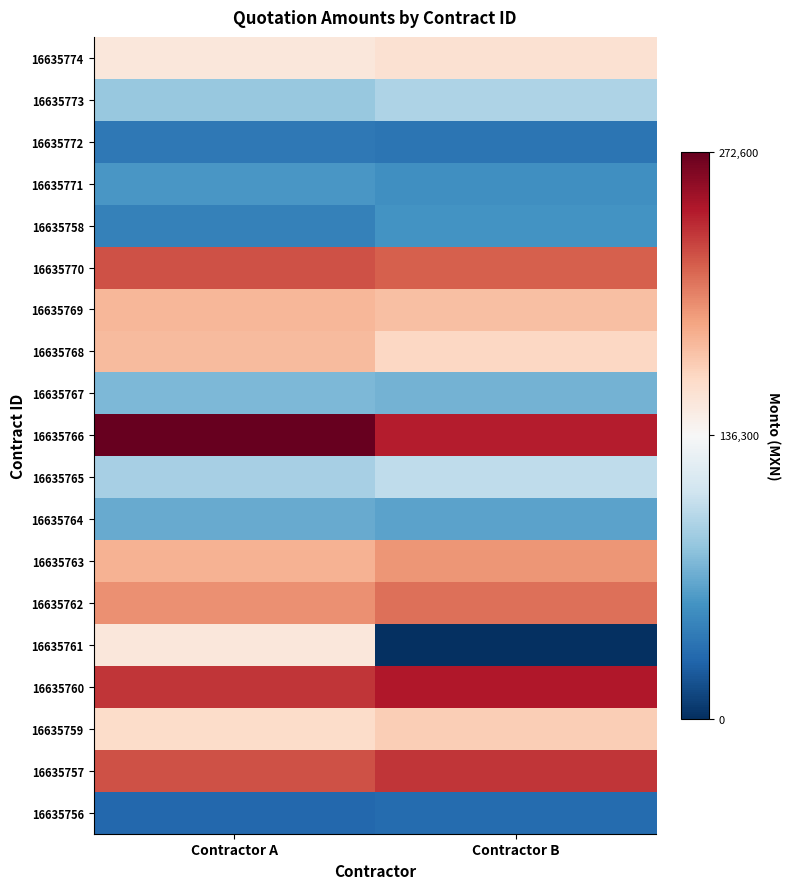

How many series are shown in this chart?

19